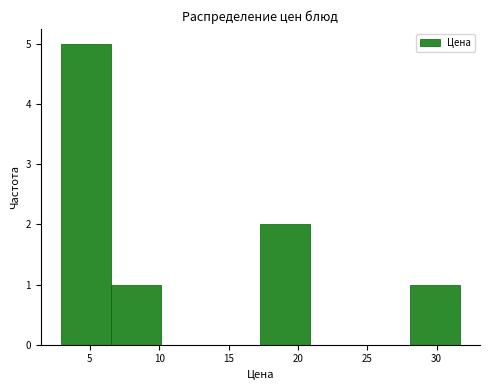

How tall is the bar that spans 17.5 to 21.0 on the x-axis? Neither the bar edges nor the heights are printed on the chart, so give them approximately, as read against the axes.

2